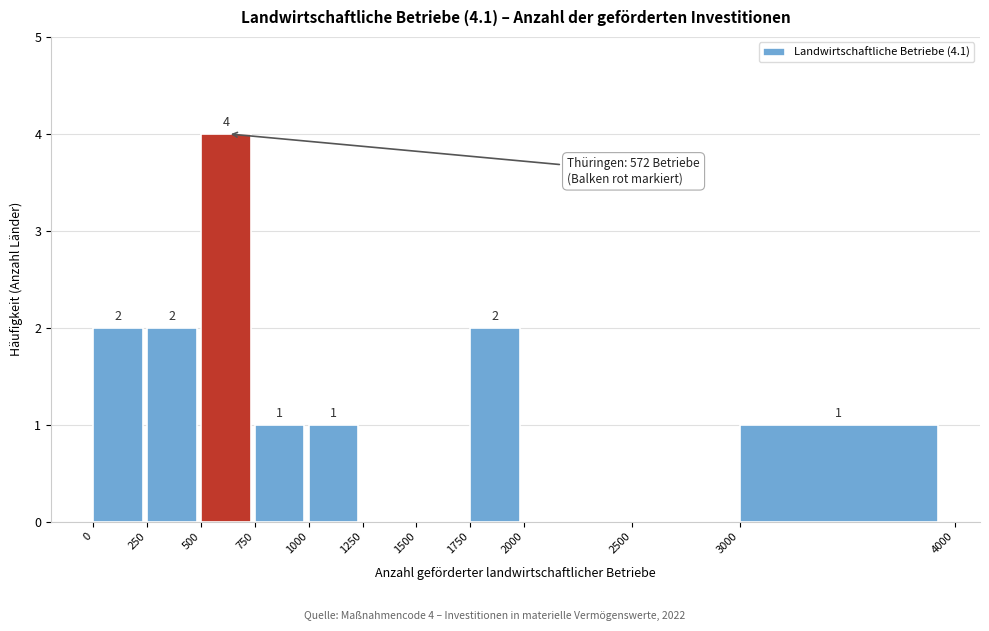

Which range on the x-axis has the tallest bar?

500 to 750